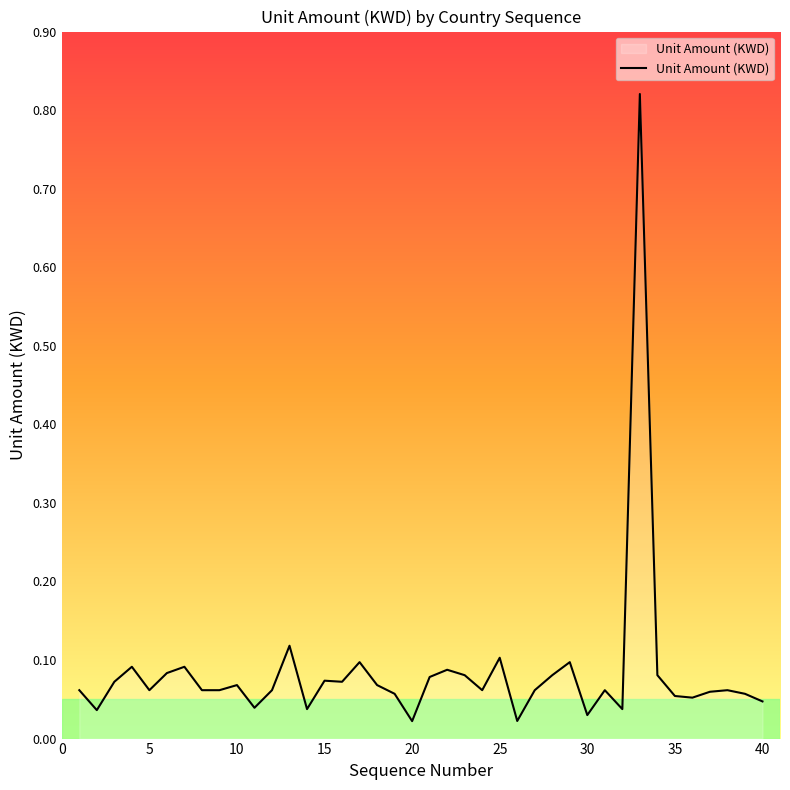

Reading left to right, list all the values displayed in this chart.

0.1	0.0	0.1	0.1	0.1	0.1	0.1	0.1	0.1	0.1	0.0	0.1	0.1	0.0	0.1	0.1	0.1	0.1	0.1	0.0	0.1	0.1	0.1	0.1	0.1	0.0	0.1	0.1	0.1	0.0	0.1	0.0	0.8	0.1	0.1	0.1	0.1	0.1	0.1	0.0